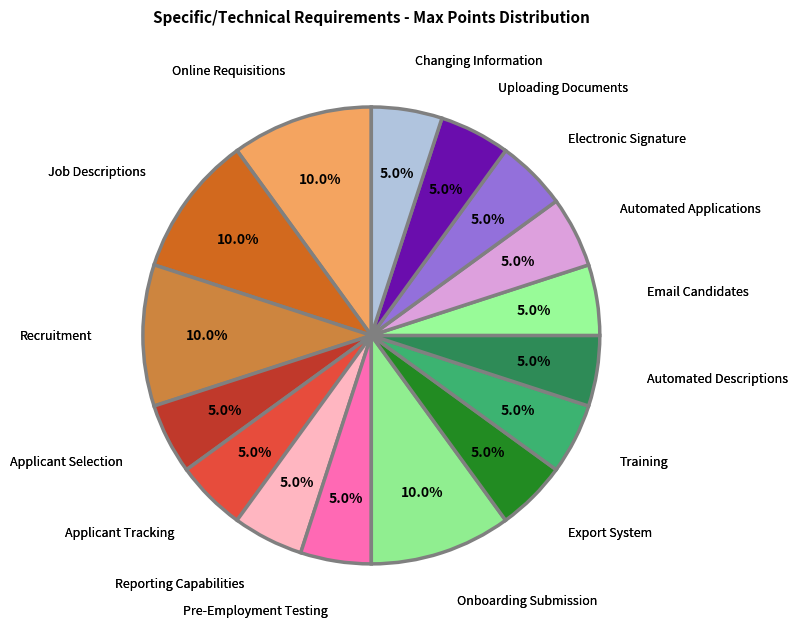

How many slices are in this pie chart?

16